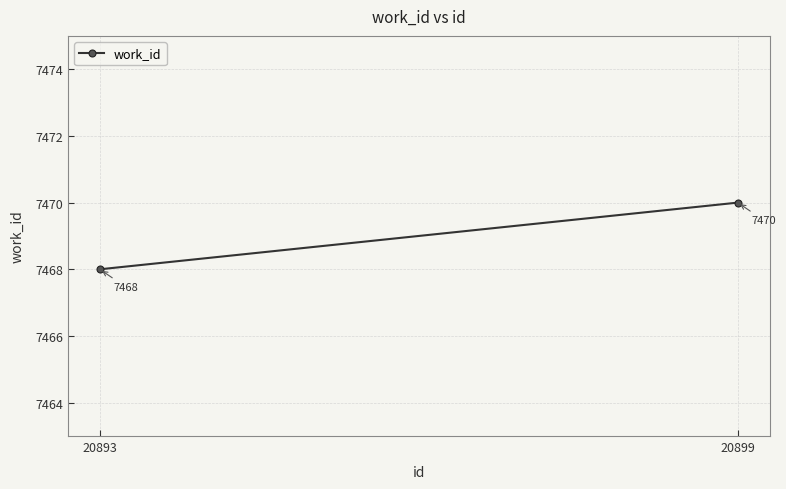

What is the value of the 2nd point from the left?

7470